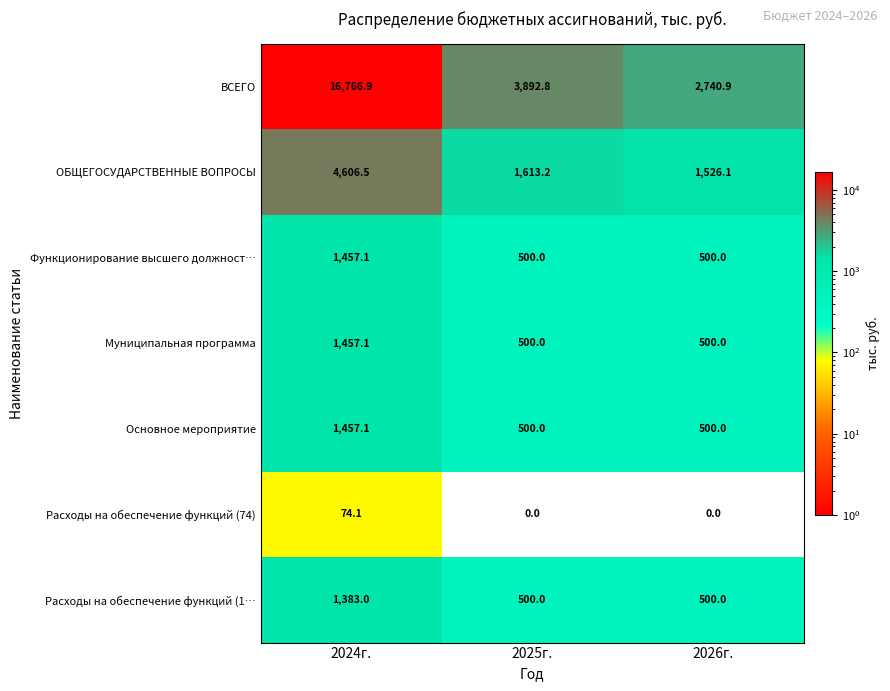

Reading left to right, what are all the values shown in this chart?

ВСЕГО: 2024г.=16766.9	2025г.=3892.8	2026г.=2740.9
ОБЩЕГОСУДАРСТВЕННЫЕ ВОПРОСЫ: 2024г.=4606.5	2025г.=1613.2	2026г.=1526.1
Функционирование высшего должност…: 2024г.=1457.1	2025г.=500.0	2026г.=500.0
Муниципальная программа: 2024г.=1457.1	2025г.=500.0	2026г.=500.0
Основное мероприятие: 2024г.=1457.1	2025г.=500.0	2026г.=500.0
Расходы на обеспечение функций (74): 2024г.=74.1	2025г.=0.0	2026г.=0.0
Расходы на обеспечение функций (1…: 2024г.=1383.0	2025г.=500.0	2026г.=500.0